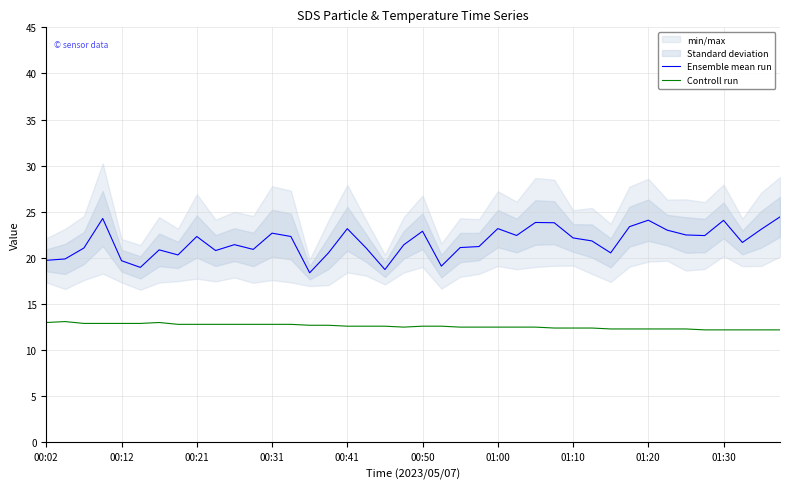

How many lines are shown in the chart?

2